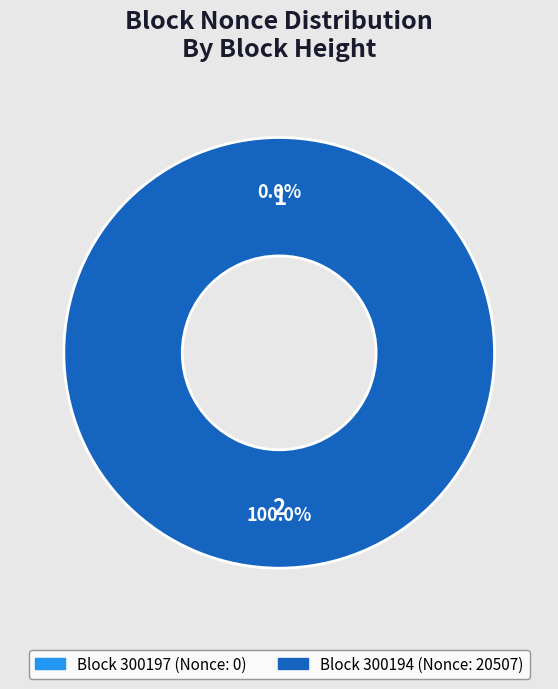

Which slice represents more than half of the pie?

300194